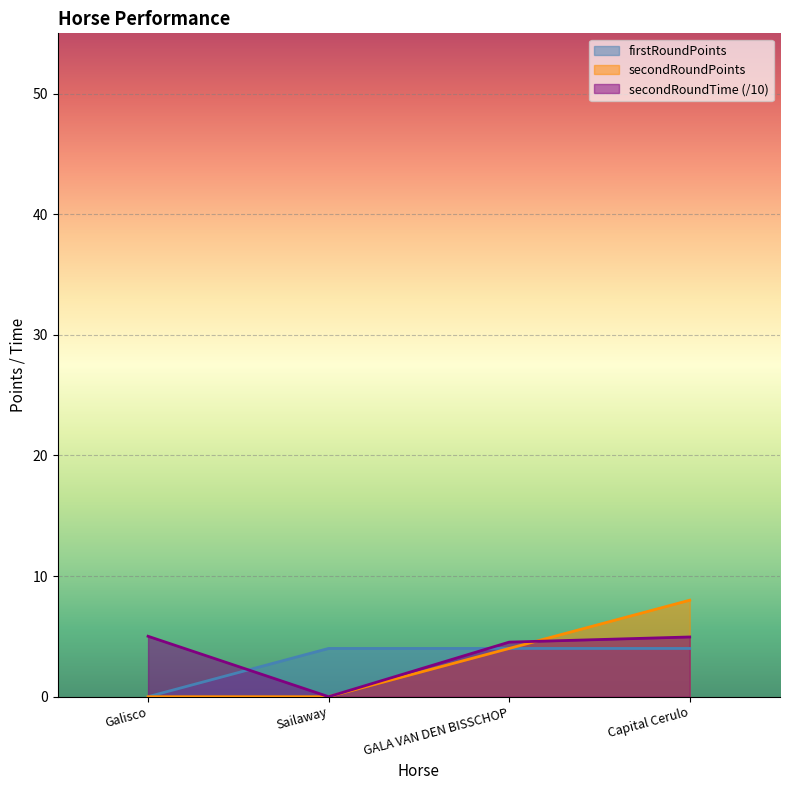

True or false: secondRoundPoints has more than 0 points higher than both neighbors.

False